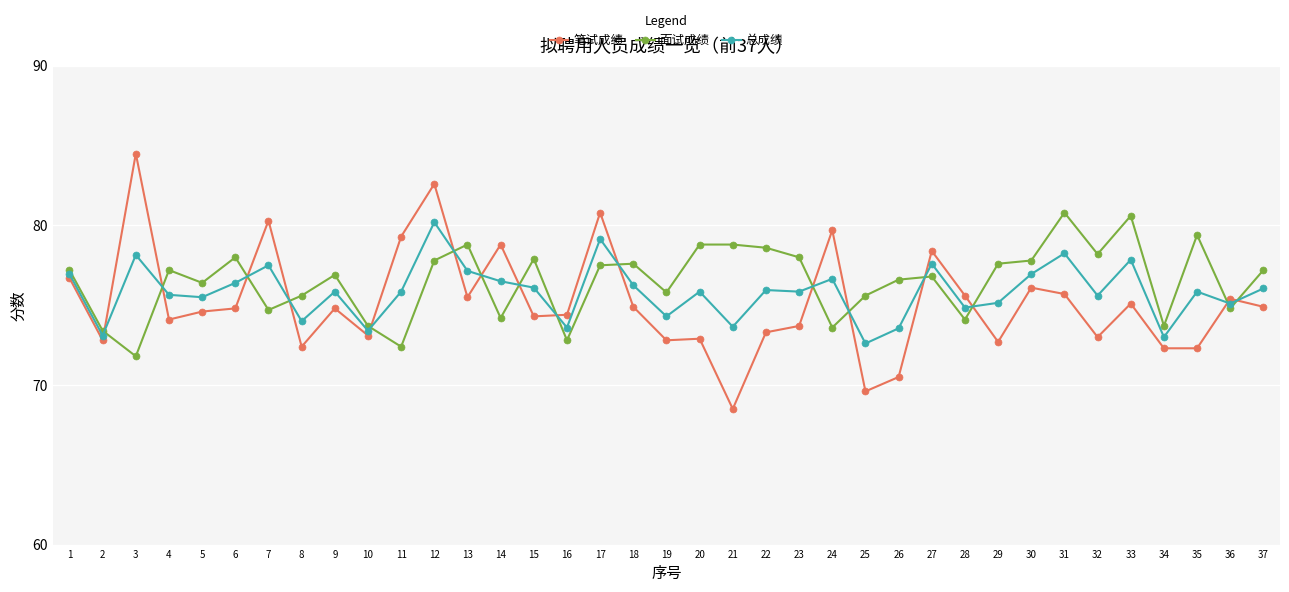

True or false: 笔试成绩 has a value of 110.3 at 34.

False